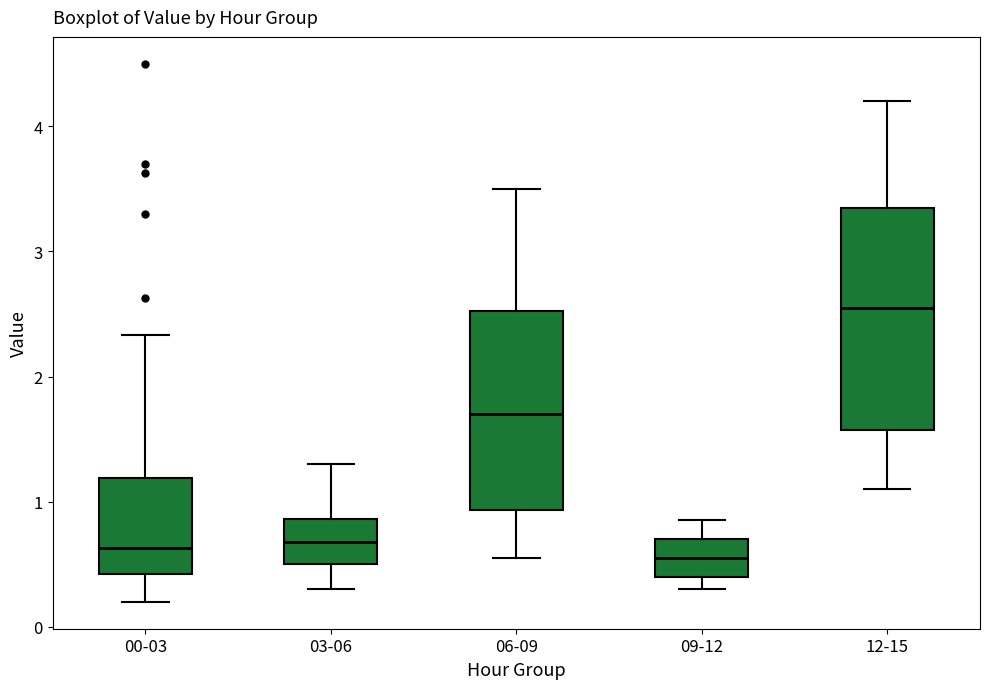

Comparing the boxes themselves (not the whiskers), which one is the tallest?

12-15